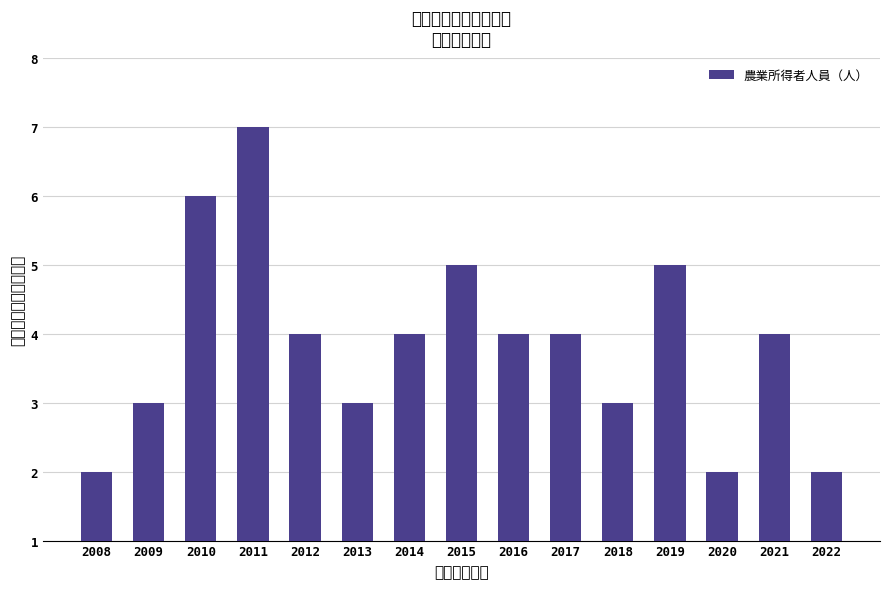

Reading right to left, transcribe all the data shown in this chart.

2022=2	2021=4	2020=2	2019=5	2018=3	2017=4	2016=4	2015=5	2014=4	2013=3	2012=4	2011=7	2010=6	2009=3	2008=2